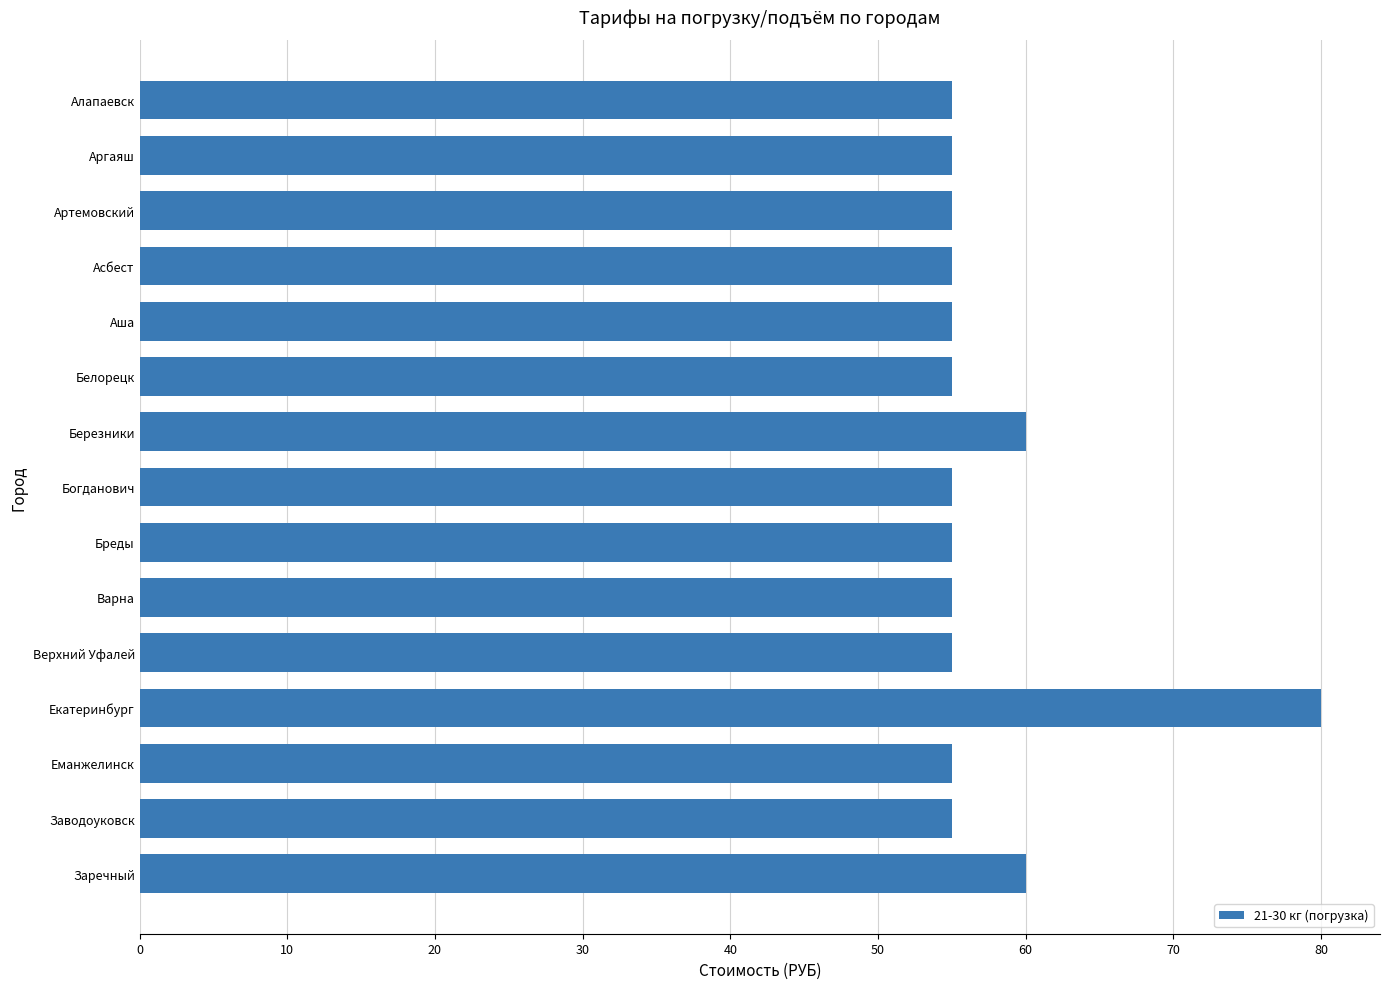

The value at Березники is 24. True or false?

False